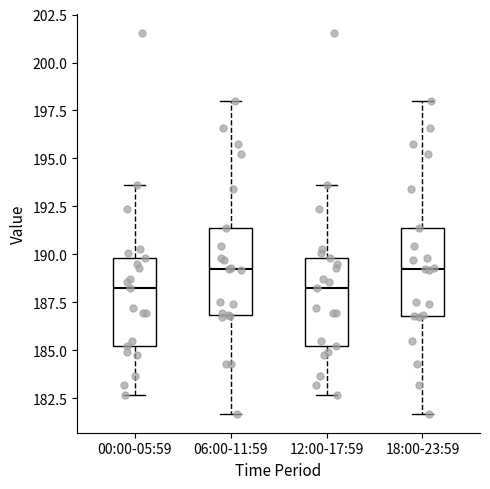

Reading left to right, read every box against the y-axis: the position of its median line, the range the box covers, and the ends of its whiskers. The values are not printed on the chart, so give them approximately, as read against the axis.

00:00-05:59: median 188.5, box 185.0 to 190.0, whiskers 182.5 to 193.5
06:00-11:59: median 189.0, box 187.0 to 191.5, whiskers 181.5 to 198.0
12:00-17:59: median 188.5, box 185.0 to 190.0, whiskers 182.5 to 193.5
18:00-23:59: median 189.0, box 187.0 to 191.5, whiskers 181.5 to 198.0